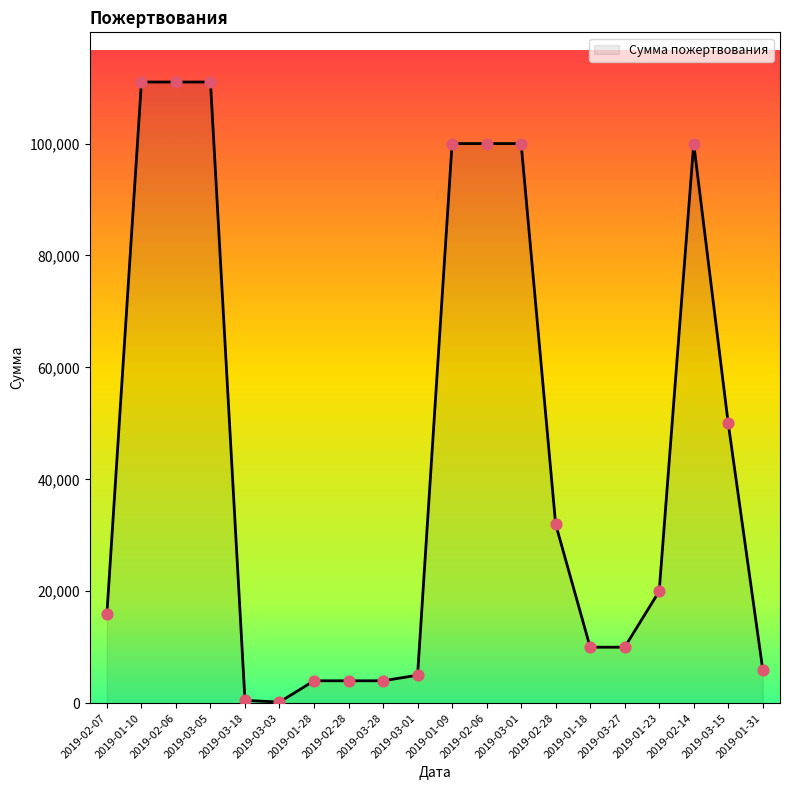

Between 2019-01-23 and 2019-03-03, which is larger?

2019-01-23